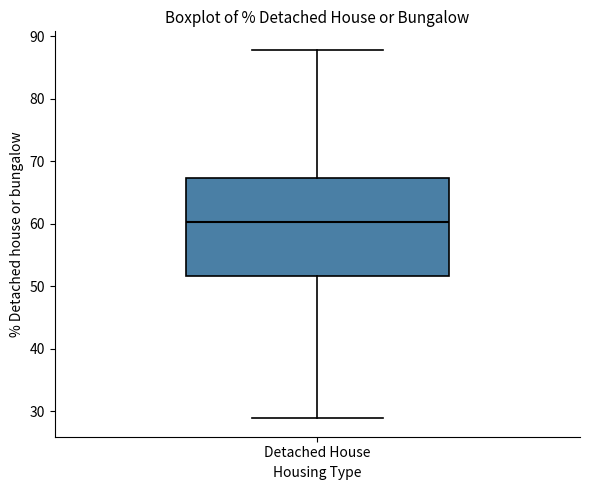

Where is the lower edge of the box for Detached House on the y-axis? The values are not printed on the chart, so give them approximately, as read against the axis.

52